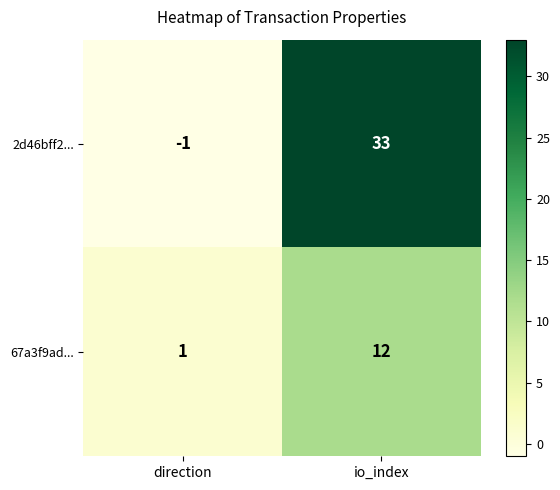

What is the spread (max minus min) of values at io_index?

21